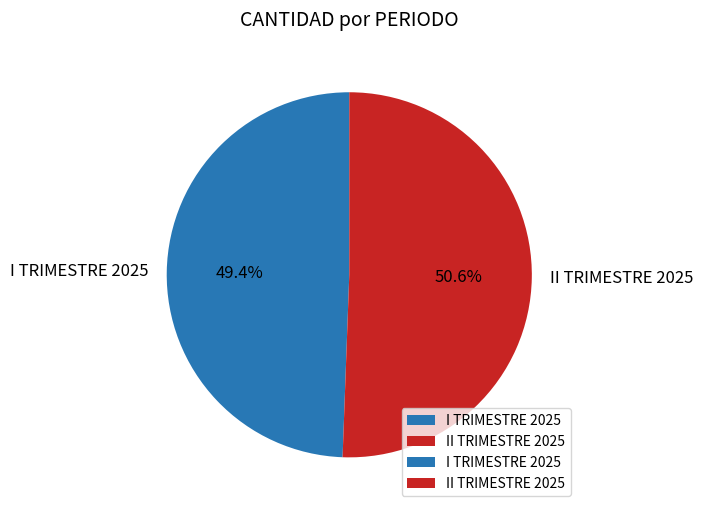

Which category has the smallest portion of the pie?

I TRIMESTRE 2025